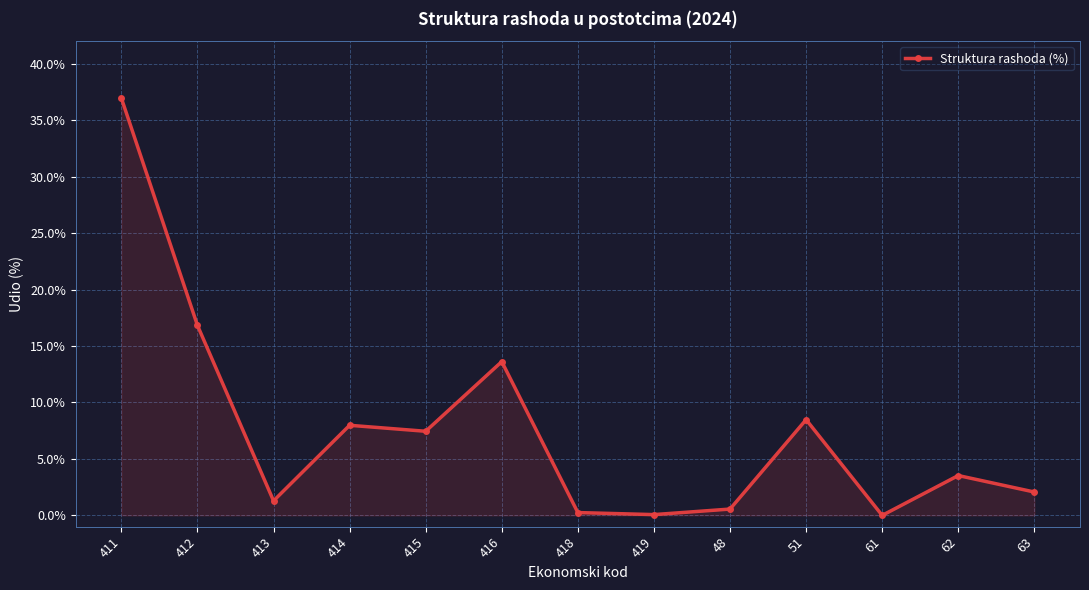

True or false: there are more than 2 points higher than both neighbors.

True